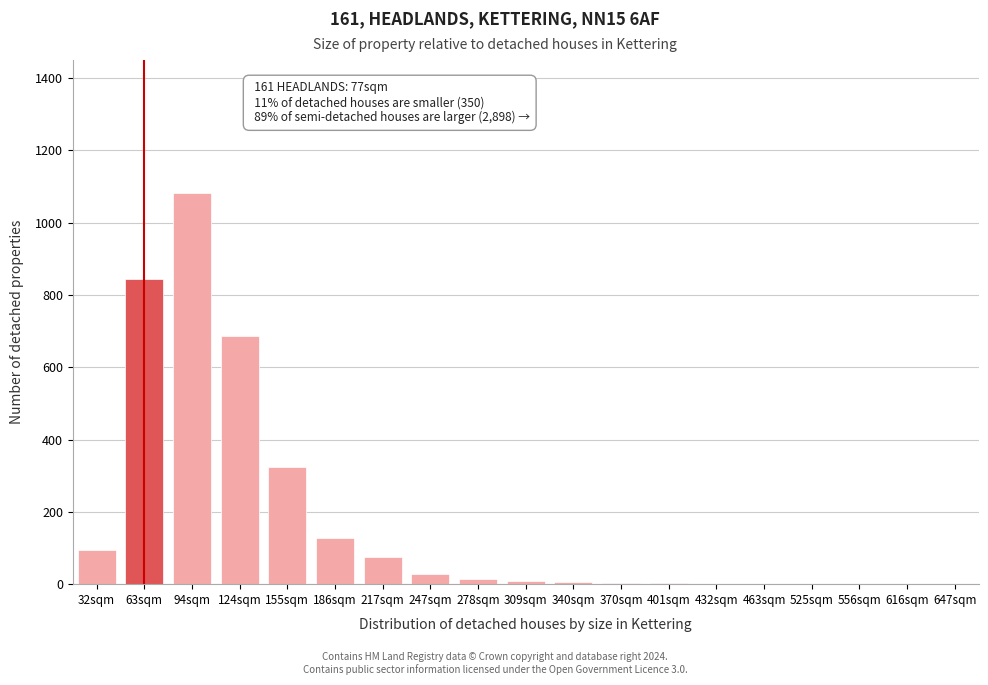

Where is the data nearest to the value 542?

124sqm